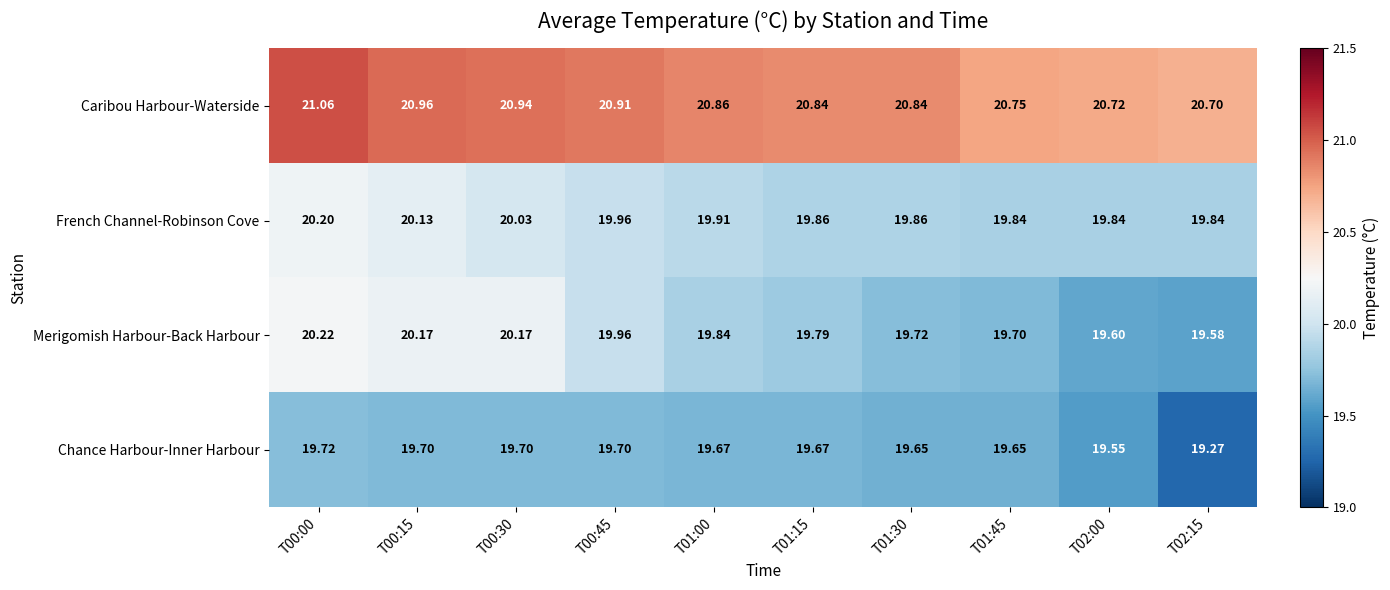

Which series has the largest range (max minus min)?

Merigomish Harbour-Back Harbour